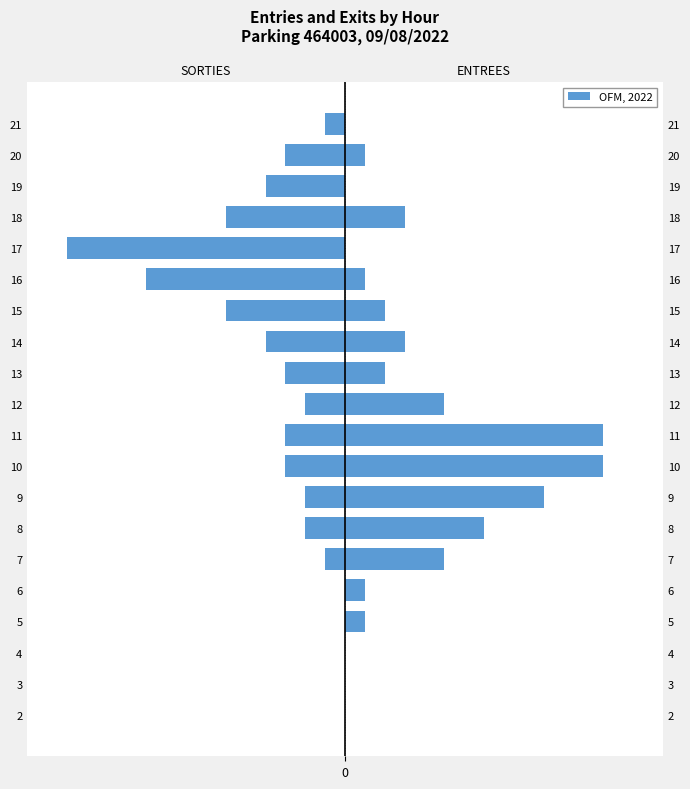

The SORTIES series shows -24 at 17. True or false?

False